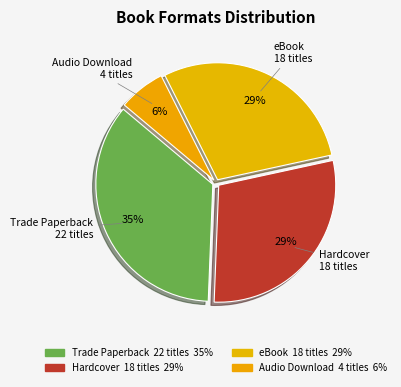

To the nearest percent, what percentage of the pie is Hardcover?

29%